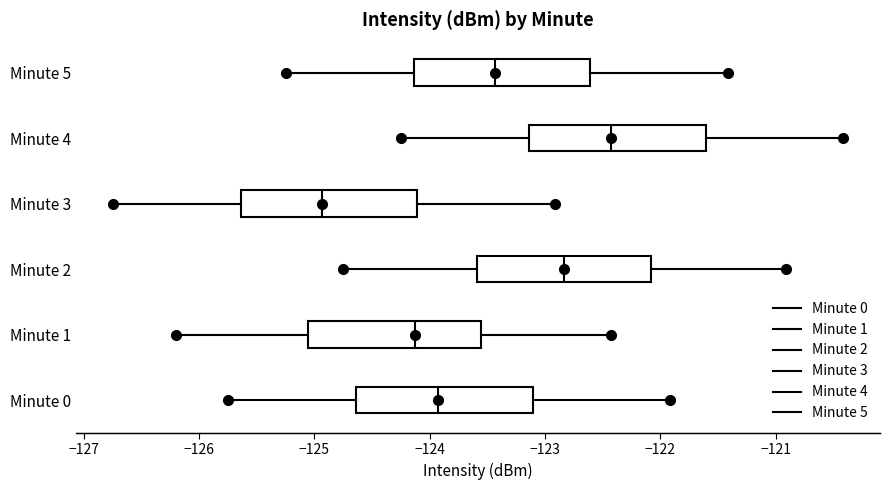

Reading bottom to top, transcribe this box plot: for each box, give where its median line is, the range the box spans, and where its two whiskers end, as read against the x-axis. The values are not printed on the chart, so give them approximately, as read against the axis.

Minute 0: median -123.9, box -124.6 to -123.1, whiskers -125.7 to -121.9
Minute 1: median -124.1, box -125.1 to -123.6, whiskers -126.2 to -122.4
Minute 2: median -122.8, box -123.6 to -122.1, whiskers -124.7 to -120.9
Minute 3: median -124.9, box -125.6 to -124.1, whiskers -126.7 to -122.9
Minute 4: median -122.4, box -123.1 to -121.6, whiskers -124.2 to -120.4
Minute 5: median -123.4, box -124.1 to -122.6, whiskers -125.2 to -121.4